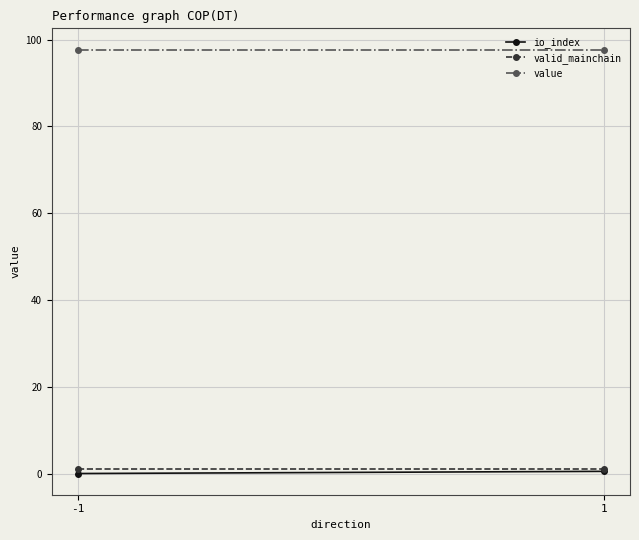

What is the sum of all valid_mainchain values?

2.0